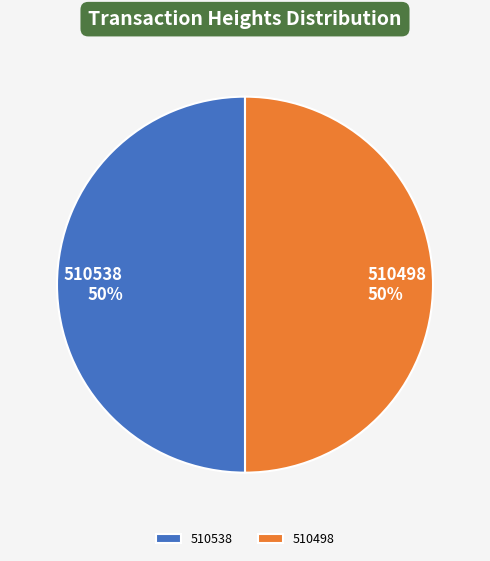

What percentage is the 510538 slice, to the nearest percent?

50%